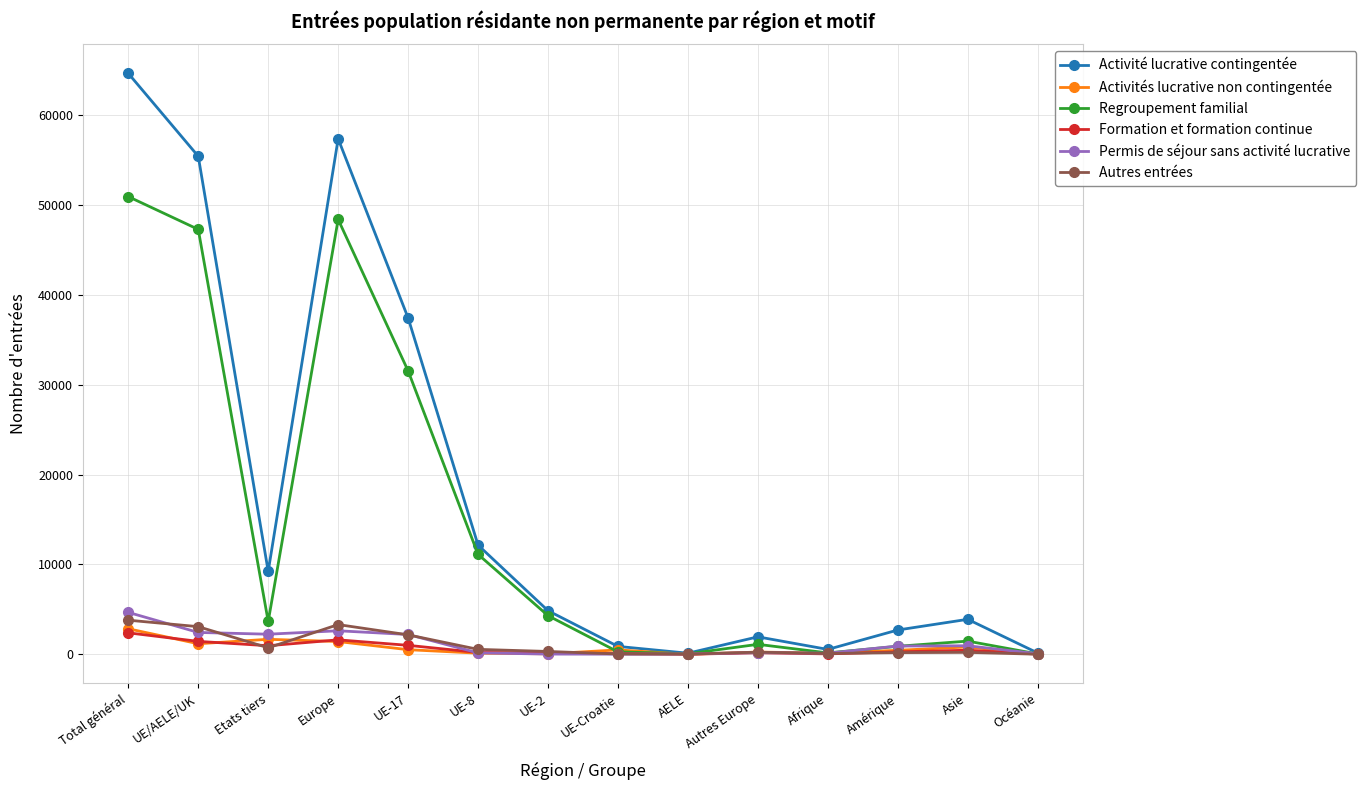

How many data points in Activité lucrative contingentée are less than 4850?

7